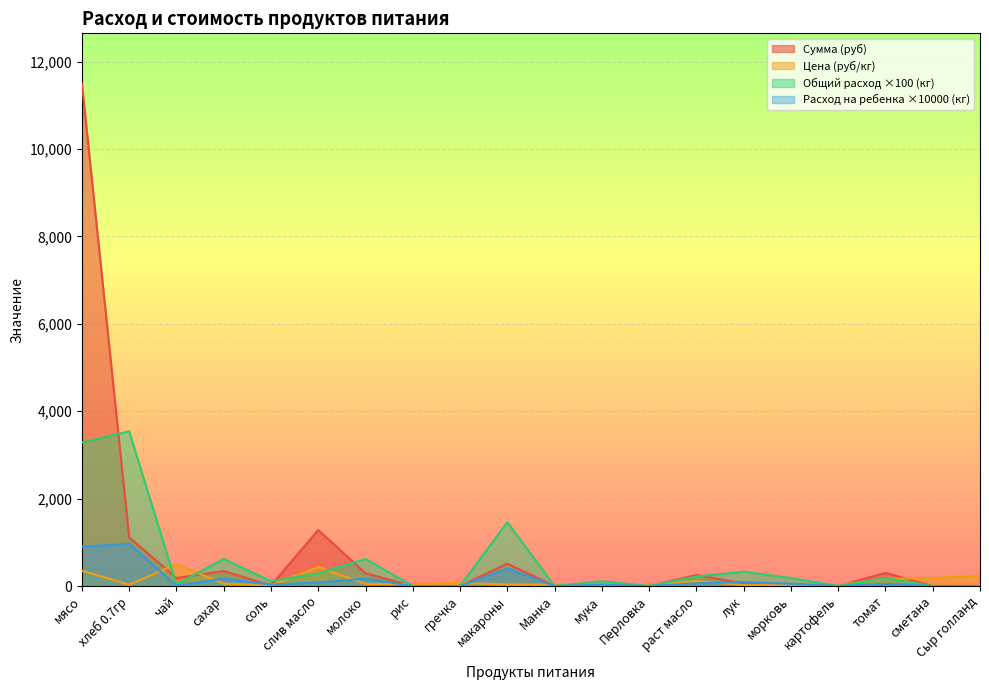

Where is the first local maximum for Расход на ребенка (кг)?

хлеб 0.7гр